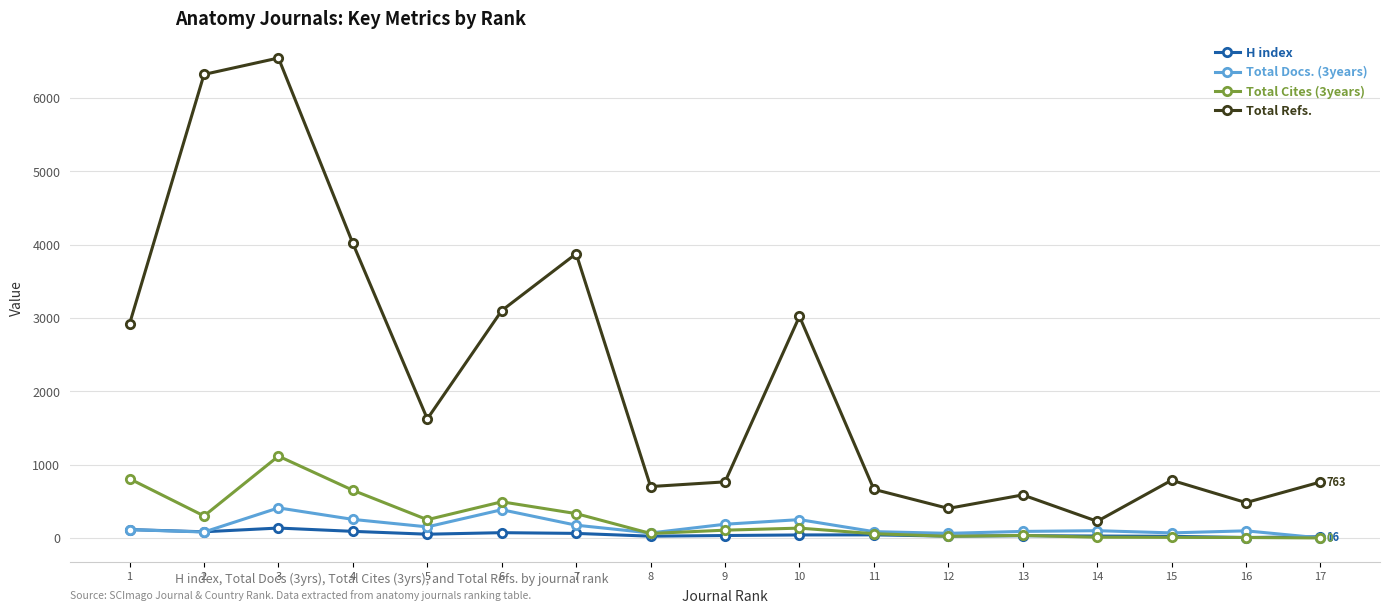

The value of Total Refs. at 10 is 1373. True or false?

False